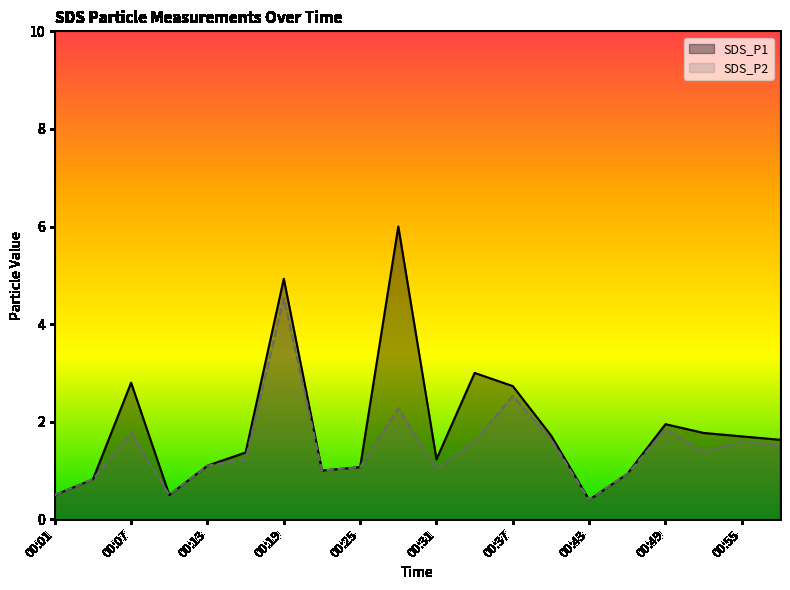

True or false: SDS_P1 and SDS_P2 intersect in this chart.

False